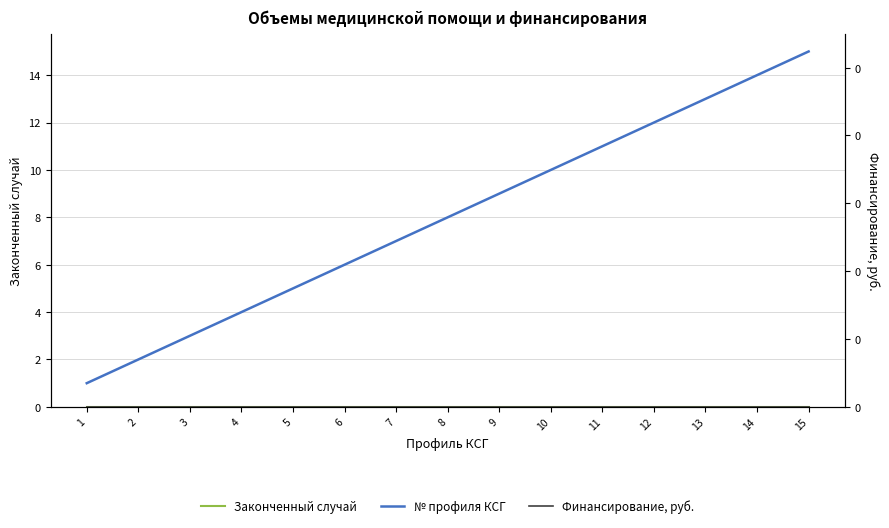

True or false: Финансирование, руб. has more than 0 points higher than both neighbors.

False